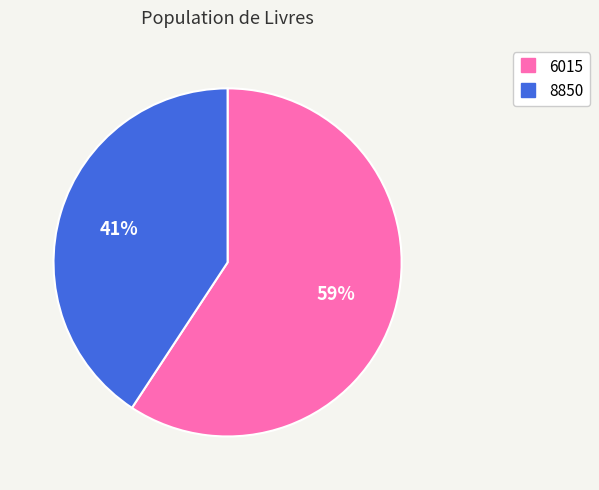

Which has a higher value, 6015 or 8850?

6015